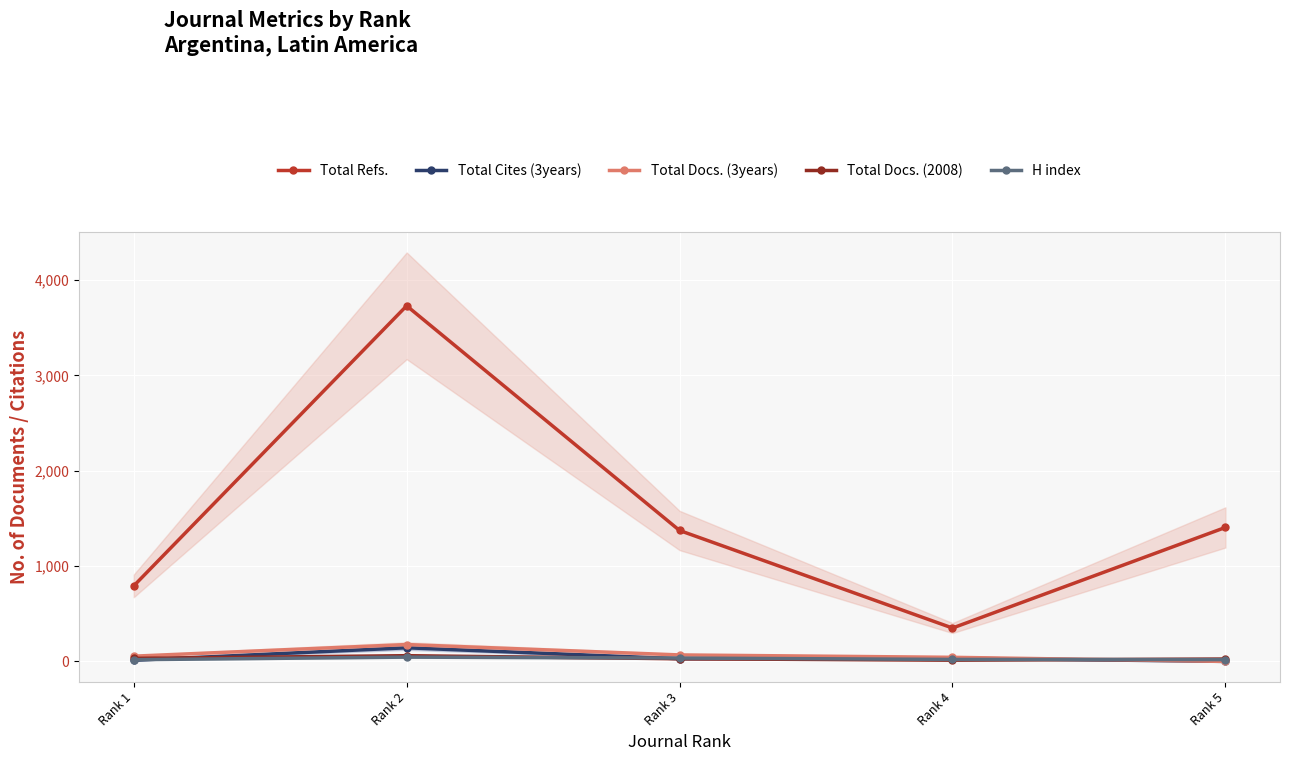

Which series has the widest spread of values?

Total Refs.